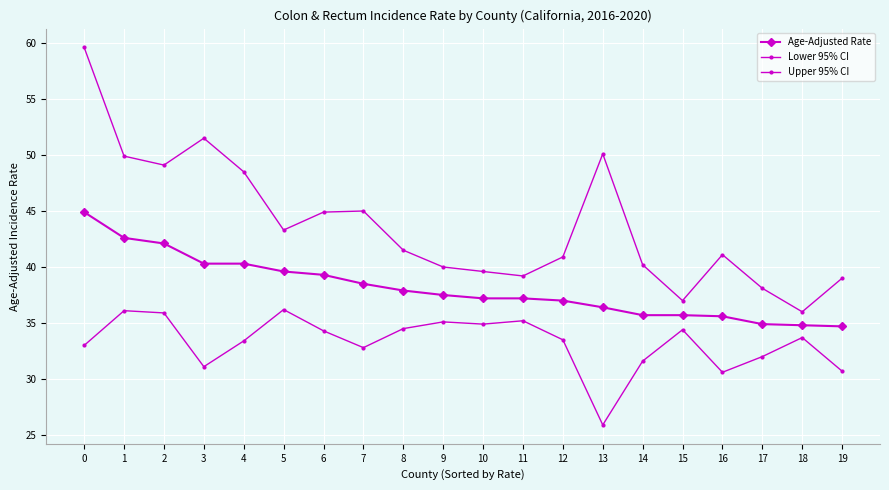

What is the difference between the maximum and minimum values in the Lower 95% CI series?

10.3